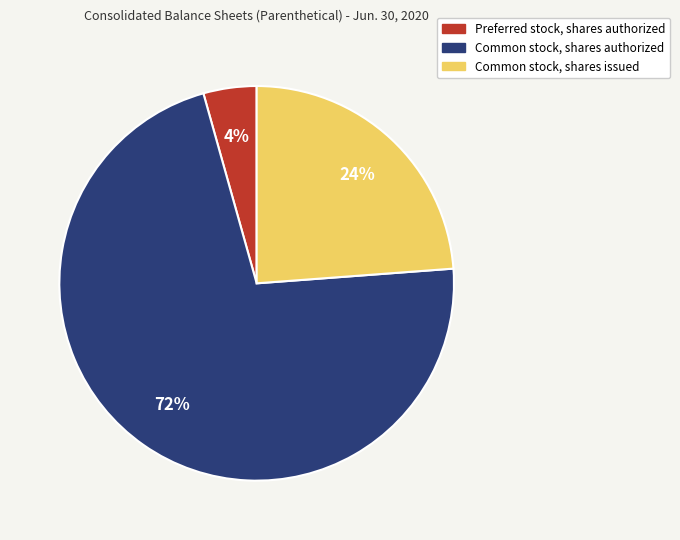

Between Common stock, shares authorized and Preferred stock, shares authorized, which is larger?

Common stock, shares authorized